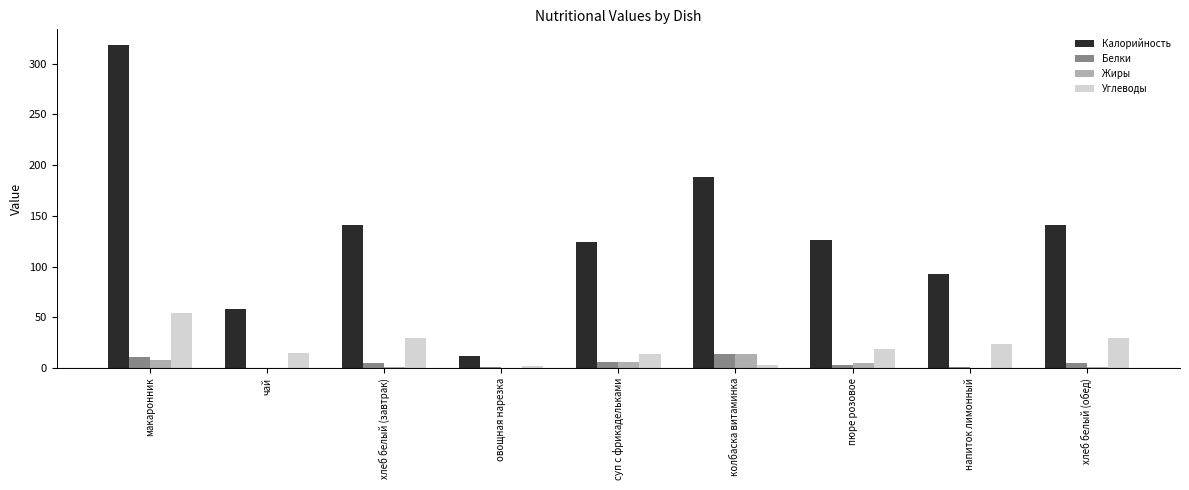

How many distinct data groups are displayed?

4